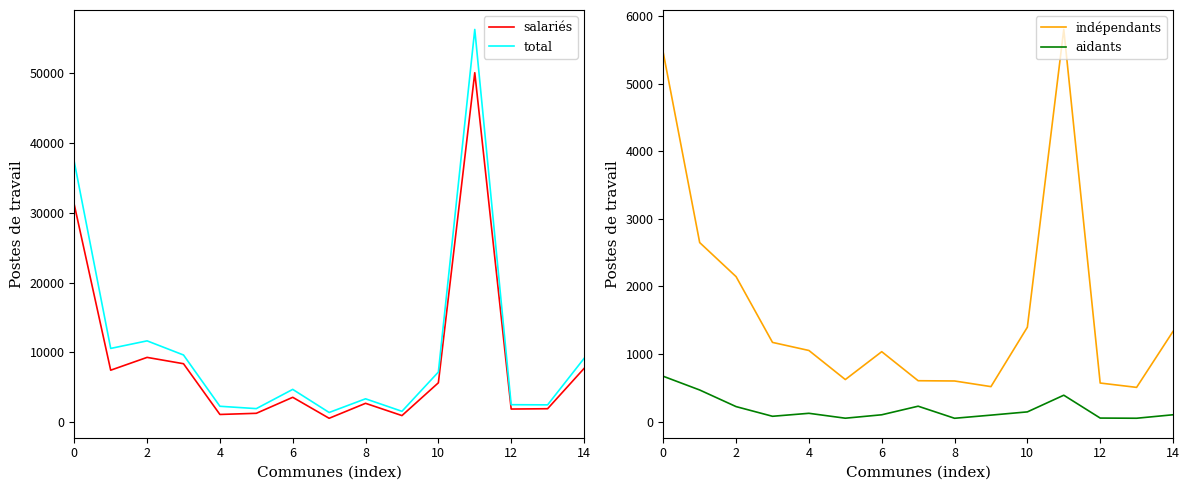

Rank the series by their maximum value, from lowest to highest.

aidants, indépendants, salariés, total